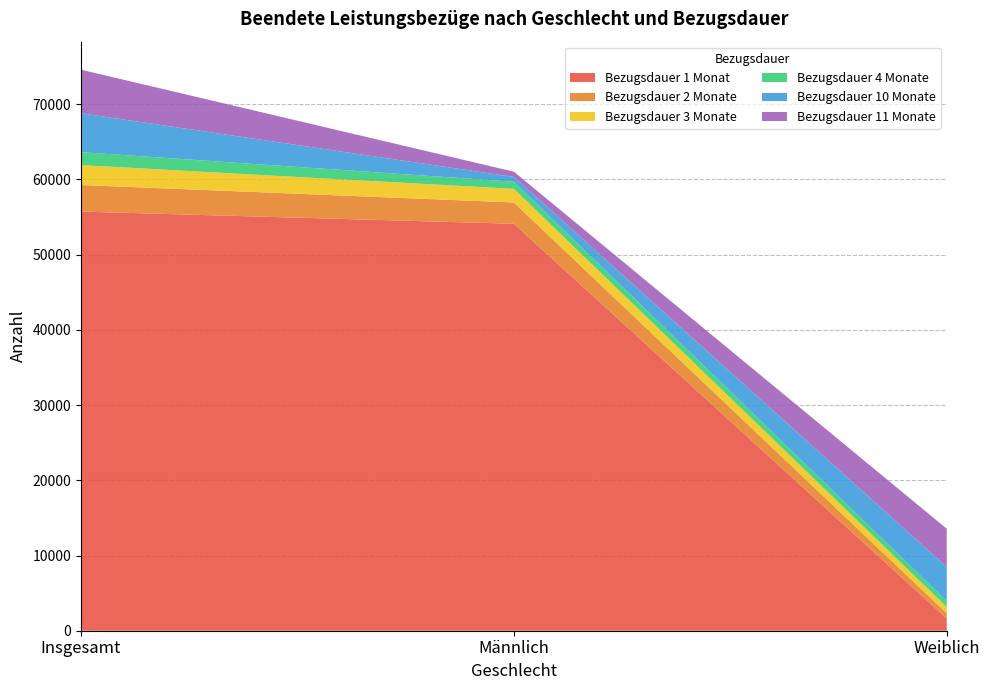

Reading left to right, what are all the values shown in this chart?

Bezugsdauer 1 Monat: Insgesamt=55734	Männlich=54111	Weiblich=1623
Bezugsdauer 2 Monate: Insgesamt=3534	Männlich=2836	Weiblich=698
Bezugsdauer 3 Monate: Insgesamt=2648	Männlich=1810	Weiblich=838
Bezugsdauer 4 Monate: Insgesamt=1721	Männlich=950	Weiblich=771
Bezugsdauer 10 Monate: Insgesamt=5174	Männlich=636	Weiblich=4538
Bezugsdauer 11 Monate: Insgesamt=5787	Männlich=694	Weiblich=5093